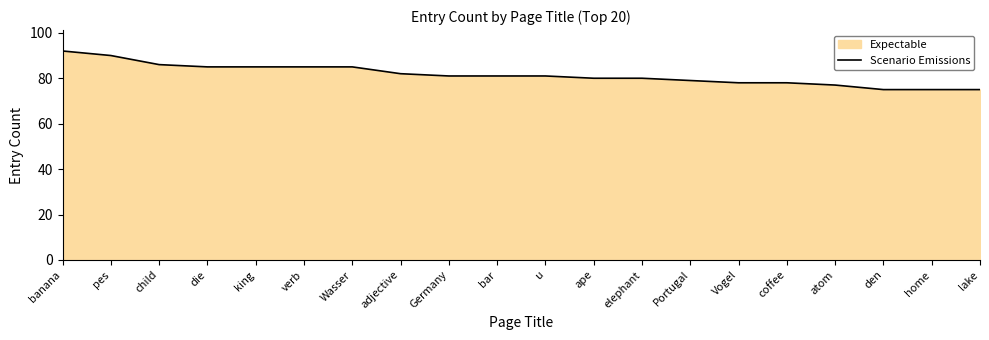

Reading left to right, transcribe all the data shown in this chart.

banana=92	pes=90	child=86	die=85	king=85	verb=85	Wasser=85	adjective=82	Germany=81	bar=81	u=81	ape=80	elephant=80	Portugal=79	Vogel=78	coffee=78	atom=77	den=75	home=75	lake=75